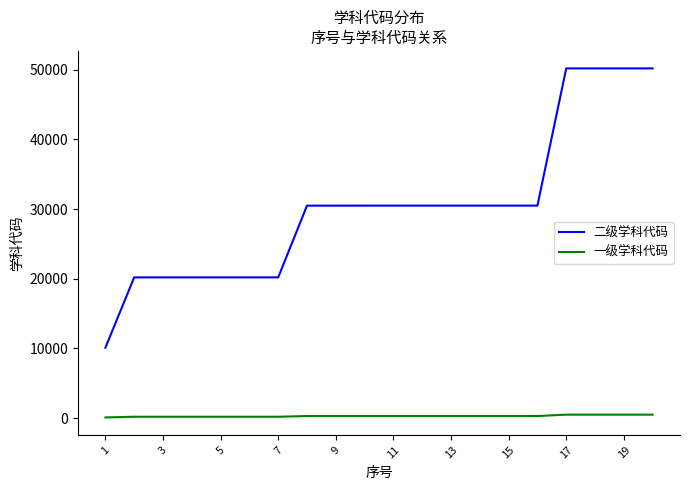

Rank the series by their average value, from lowest to highest.

一级学科代码, 二级学科代码